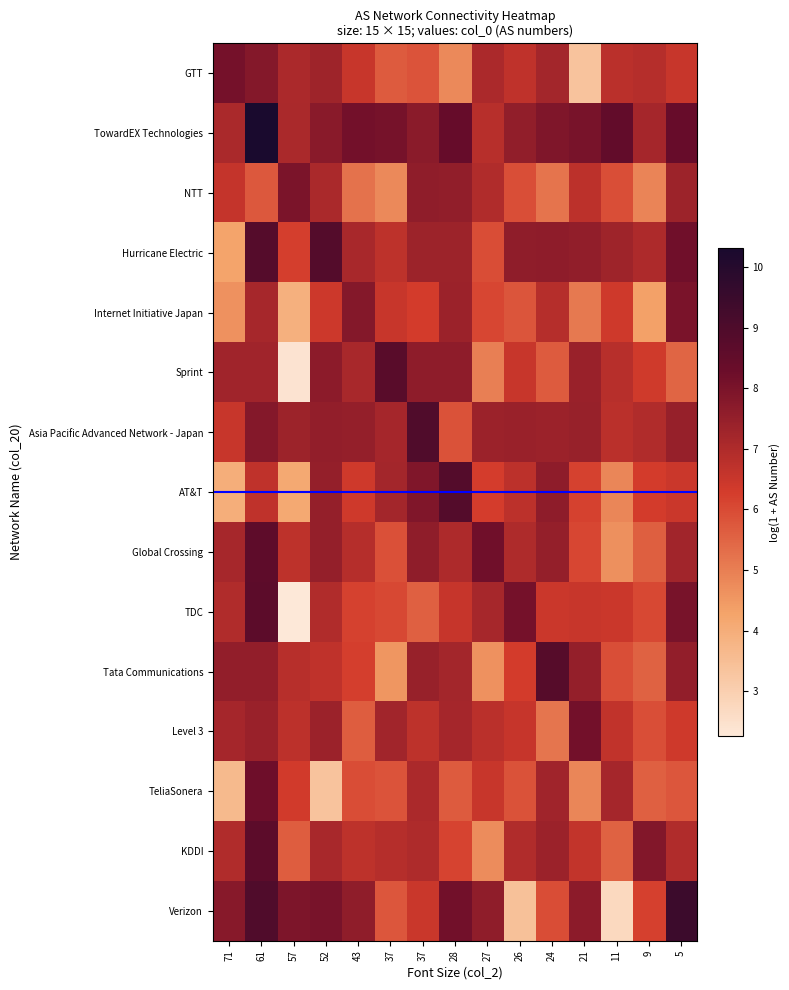

What is the maximum value shown in the chart?

10.3